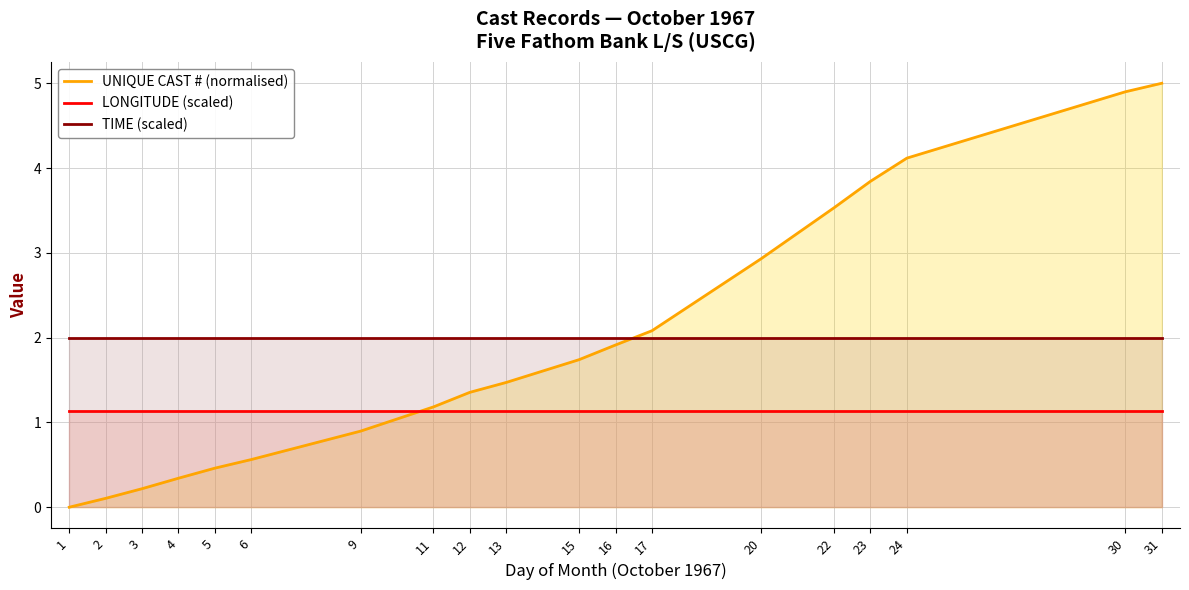

What is the highest value of the UNIQUE CAST # (normalised) series?

5.0